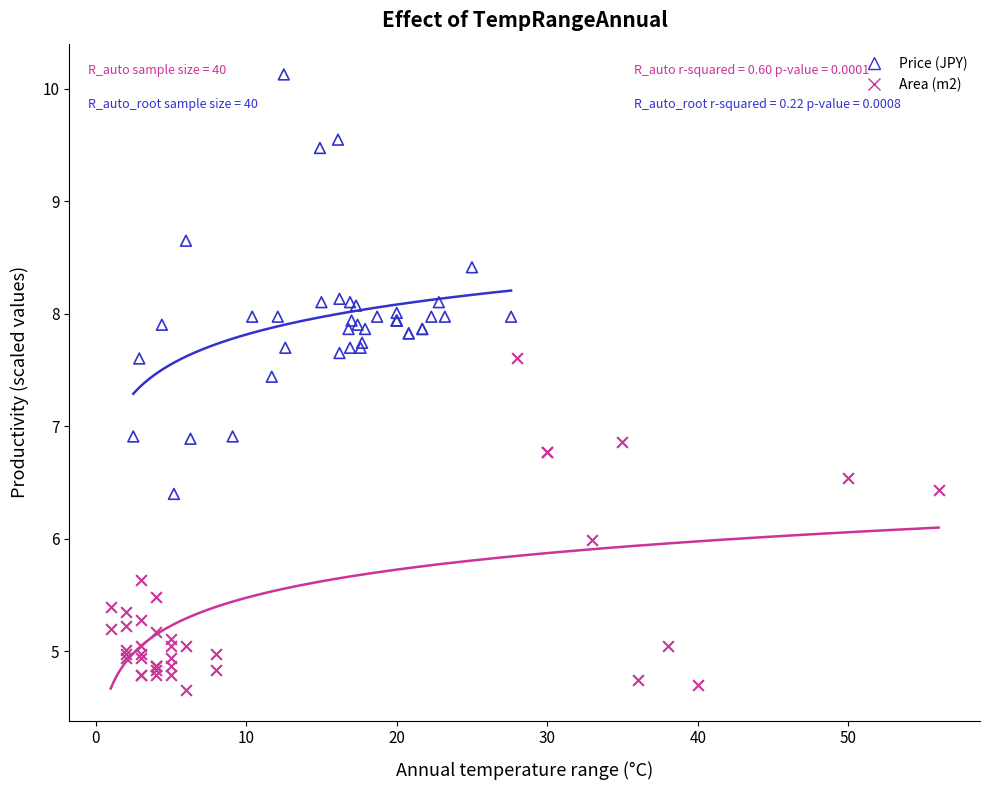

What are all the series names shown in the legend?

Price (JPY), Area (m2)